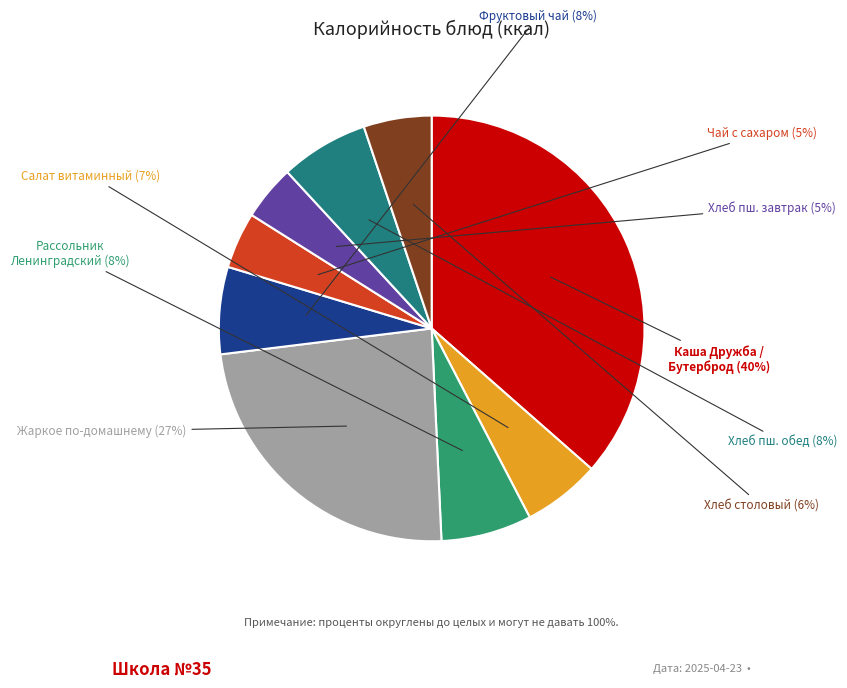

Is there any slice that represents more than half of the pie?

No